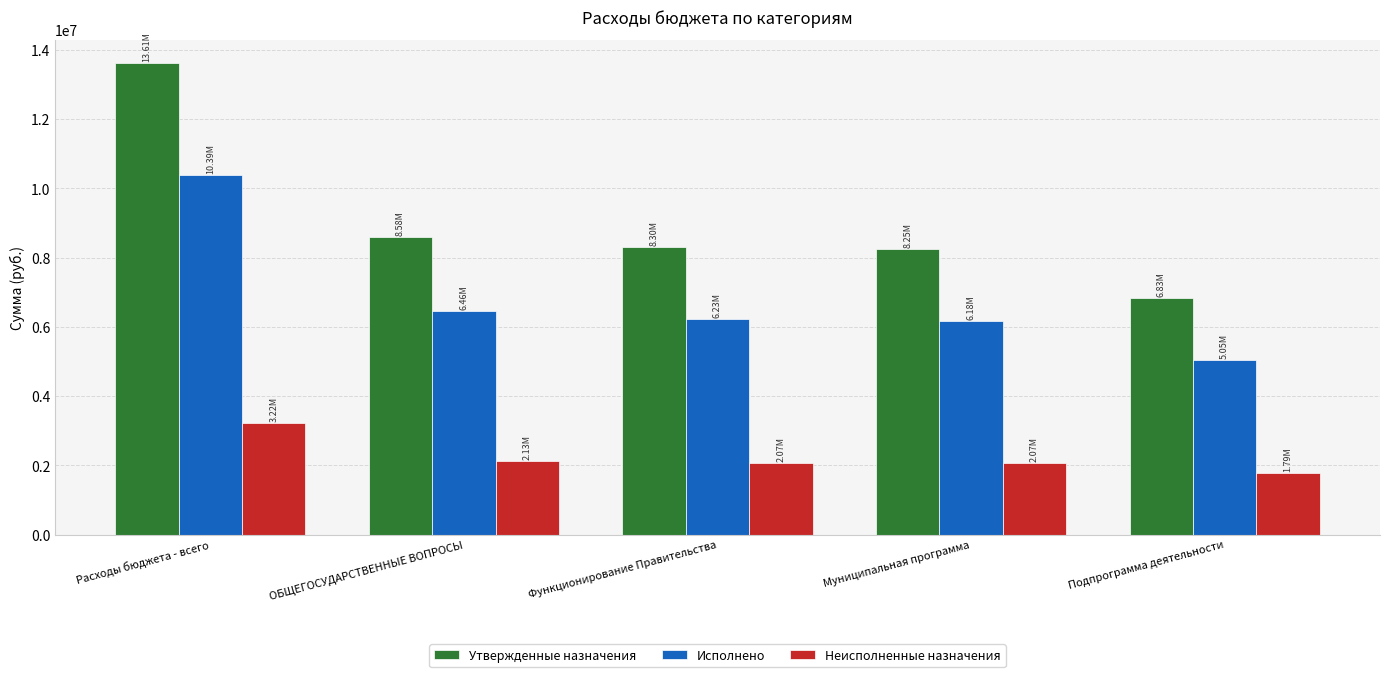

List the series in order of their overall mean, highest first.

Утвержденные назначения, Исполнено, Неисполненные назначения